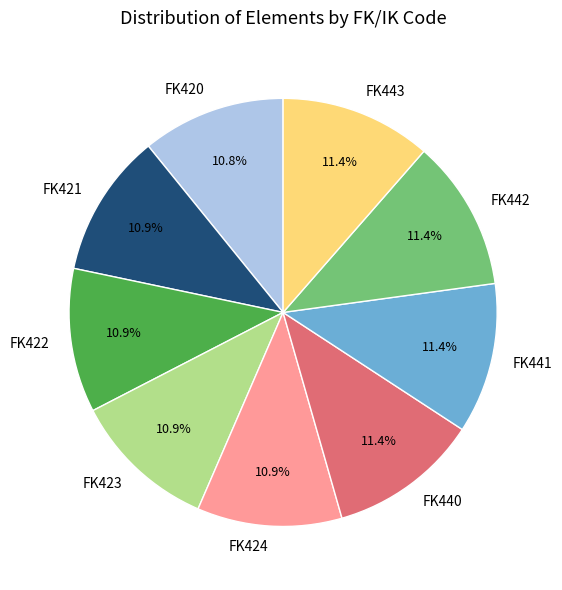

True or false: FK423 accounts for 1% of the total.

False